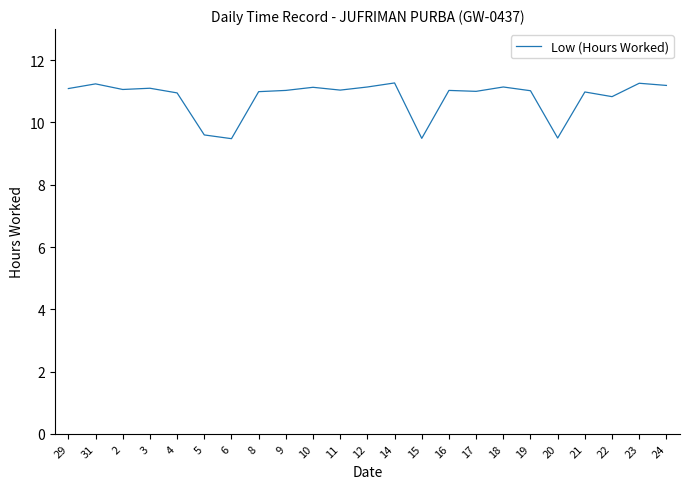

What is the difference between the values at 20 and 2?

1.6